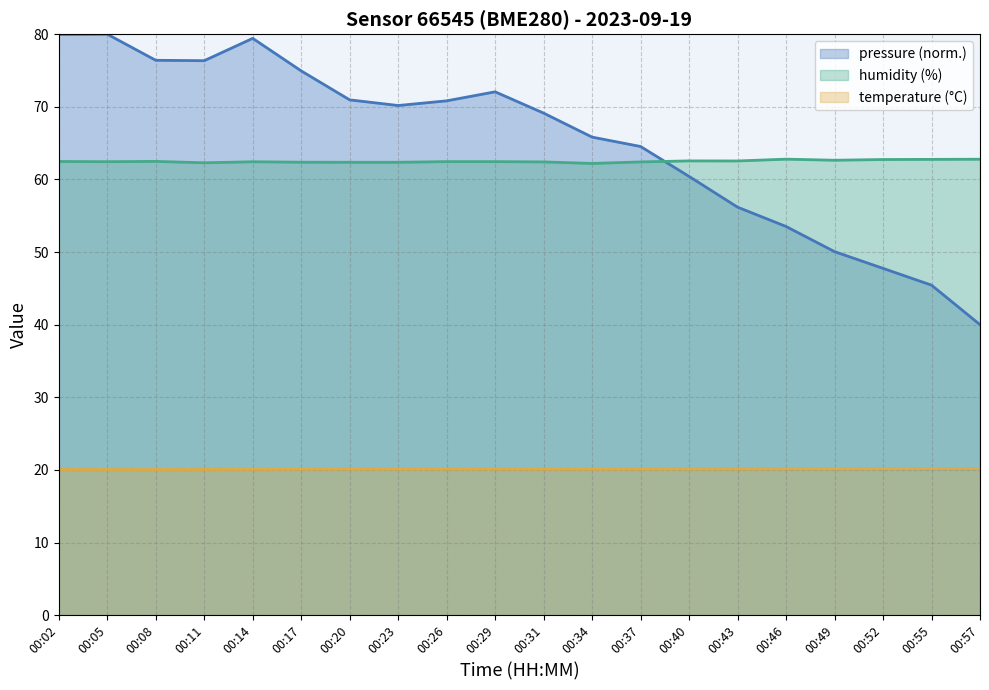

What is the maximum value shown in the chart?

80.0